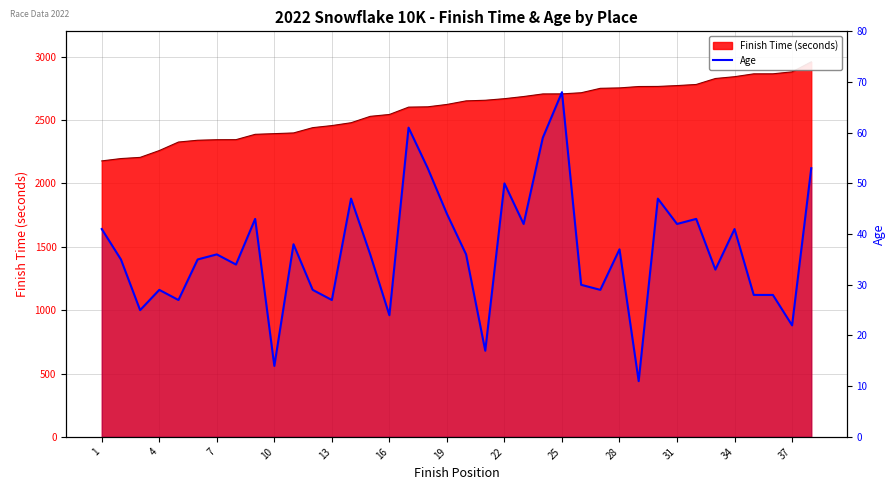

What is the smallest value displayed?

11